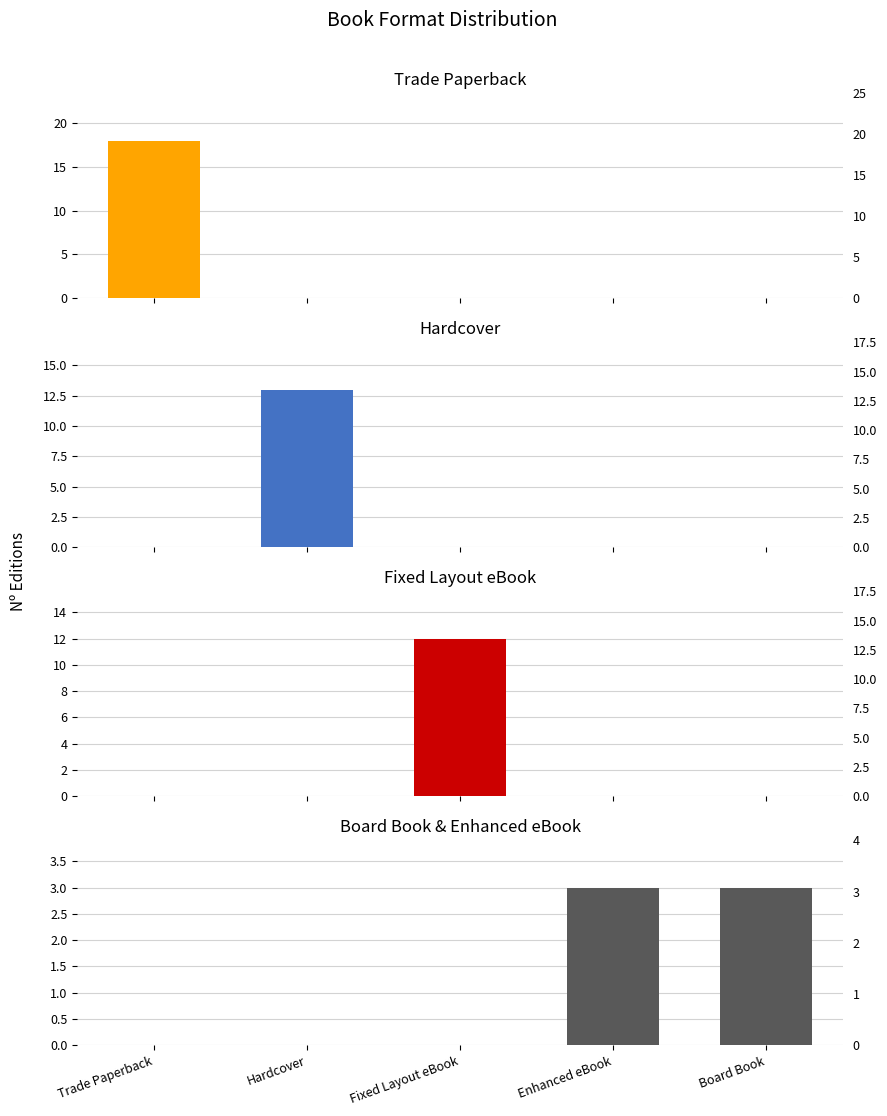

What is the total value across all series at Fixed Layout eBook?

12